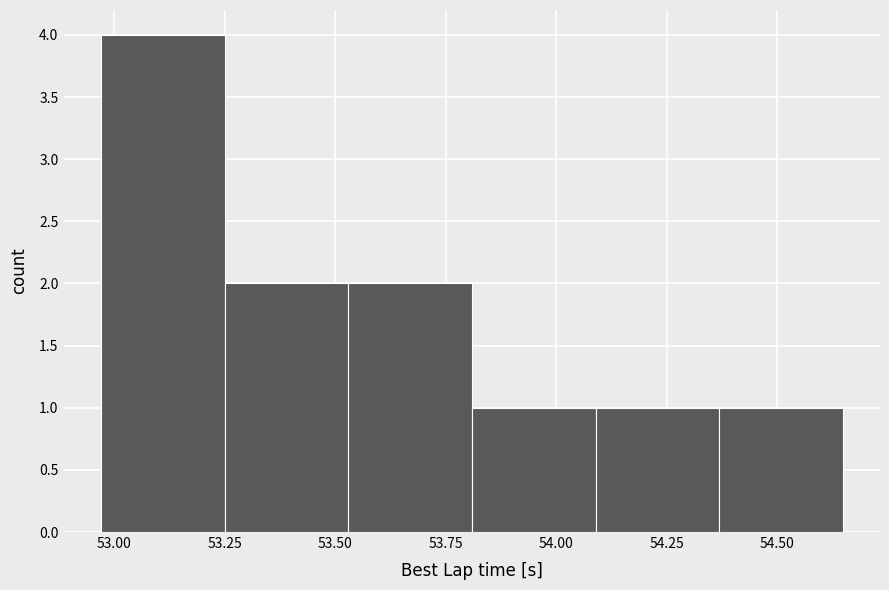

Reading left to right, transcribe this chart: for each bar, give the range it covers on the x-axis and its height. Neither the bar edges nor the heights are printed on the chart, so give them approximately, as read against the axes.

52.95 to 53.25: 4
53.25 to 53.55: 2
53.55 to 53.80: 2
53.80 to 54.10: 1
54.10 to 54.35: 1
54.35 to 54.65: 1